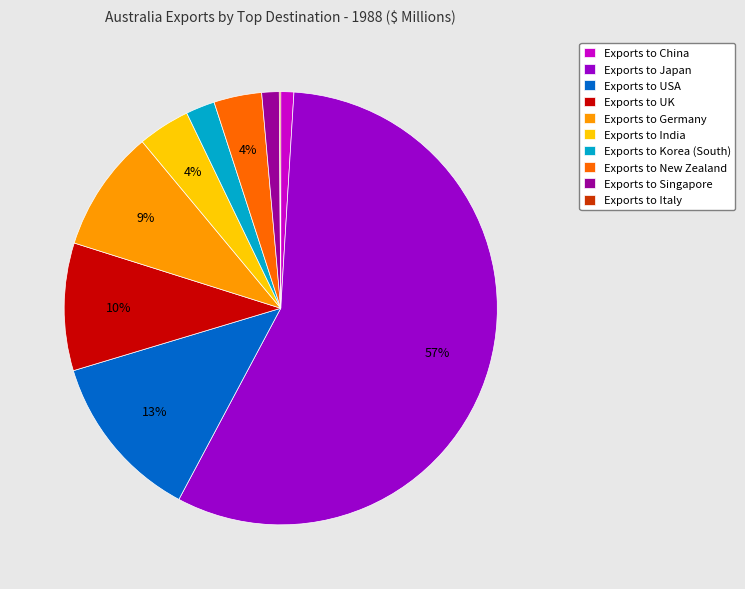

Between Exports to Korea (South) and Exports to USA, which is larger?

Exports to USA